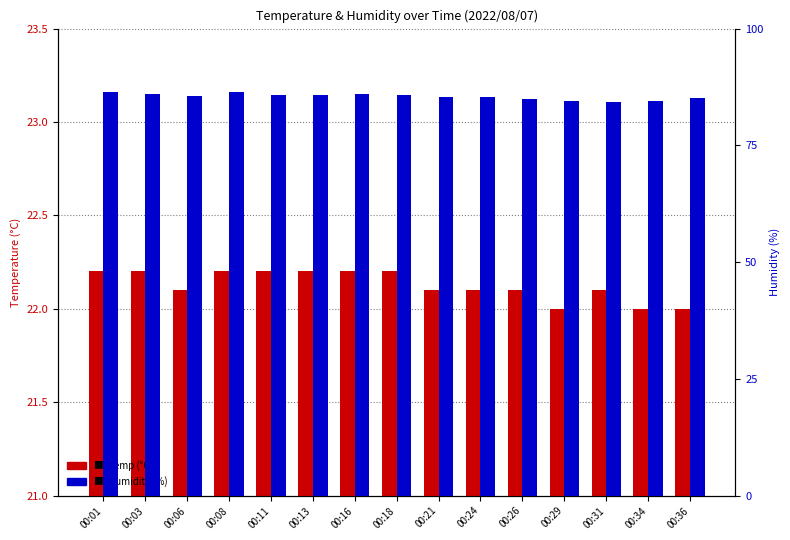

What is the difference between the maximum and minimum values in the Temp (°C) series?

0.2